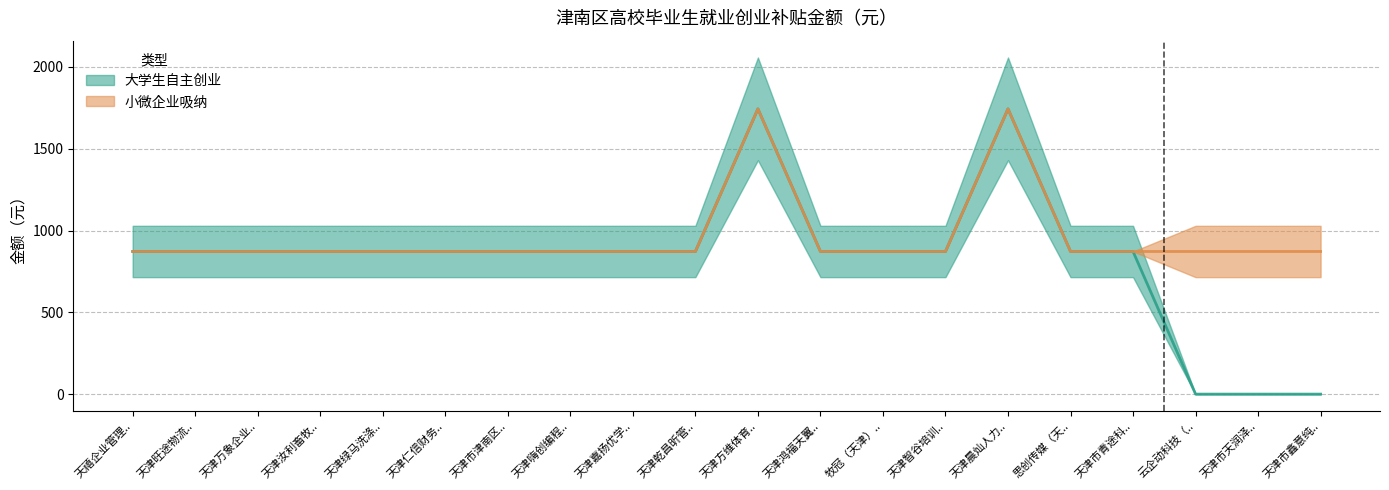

How many data points are above 872?

2